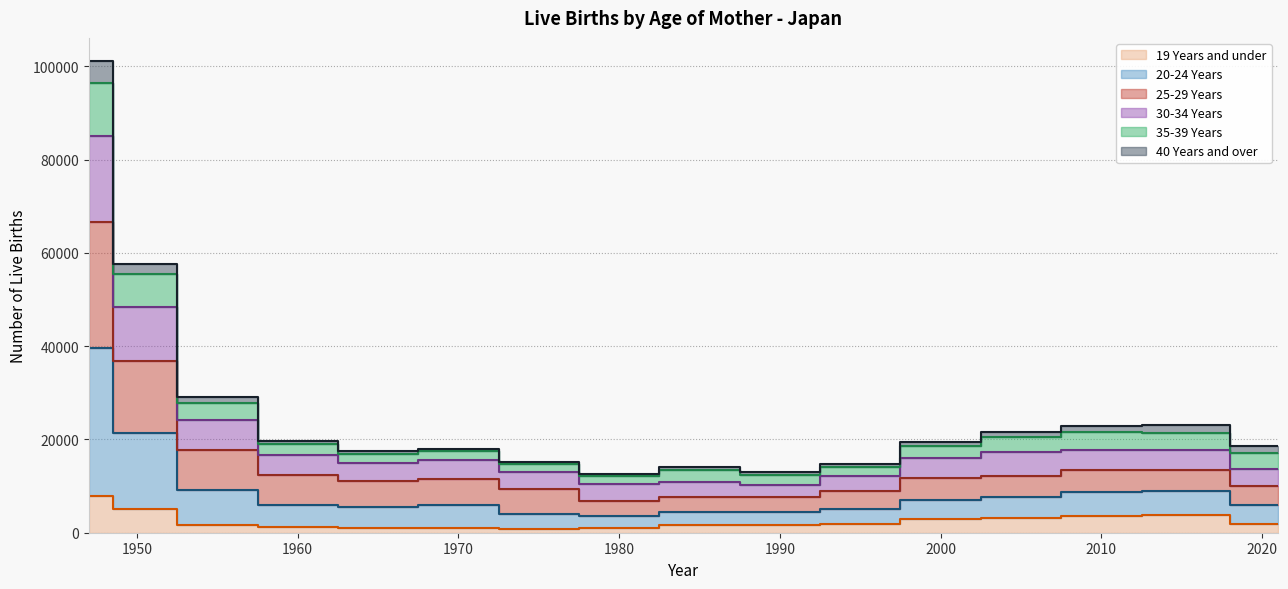

At which category does 19 Years and under reach its first local peak?

1970